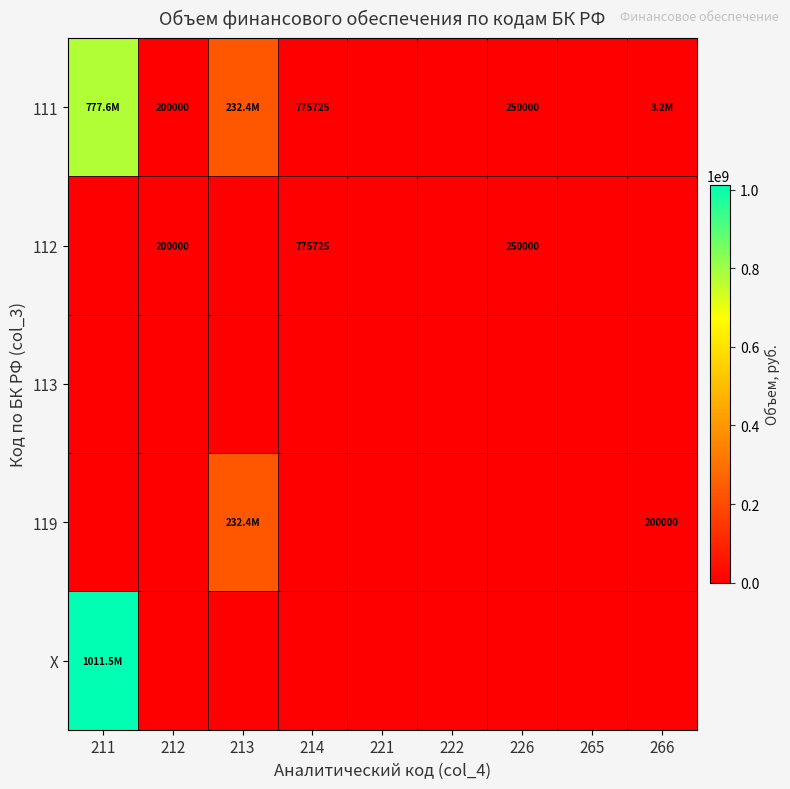

Is the value of 111 at 226 greater than the value of 112 at 214?

No